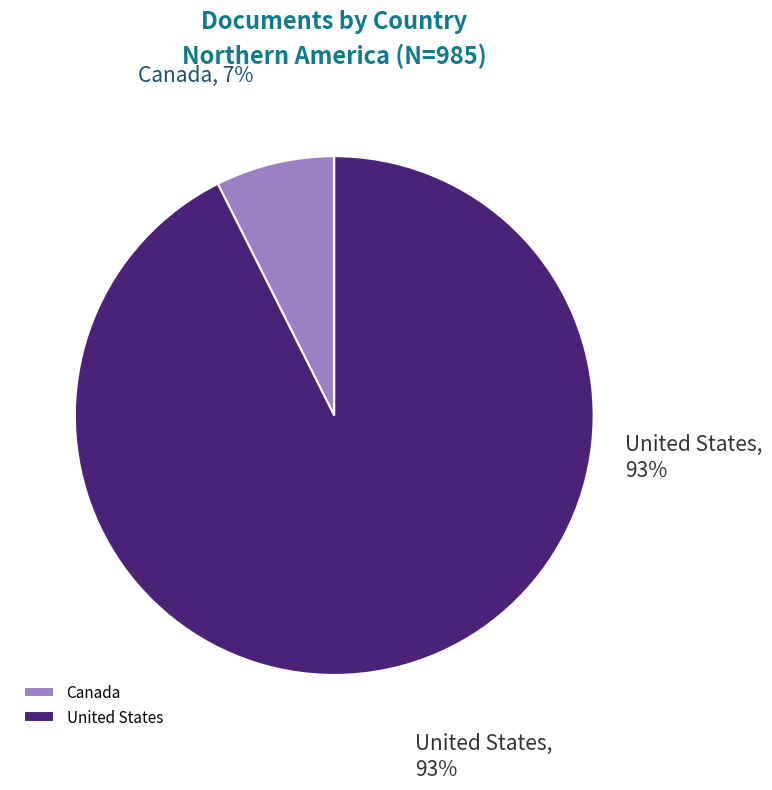

To the nearest percent, what is the average slice percentage?

50%